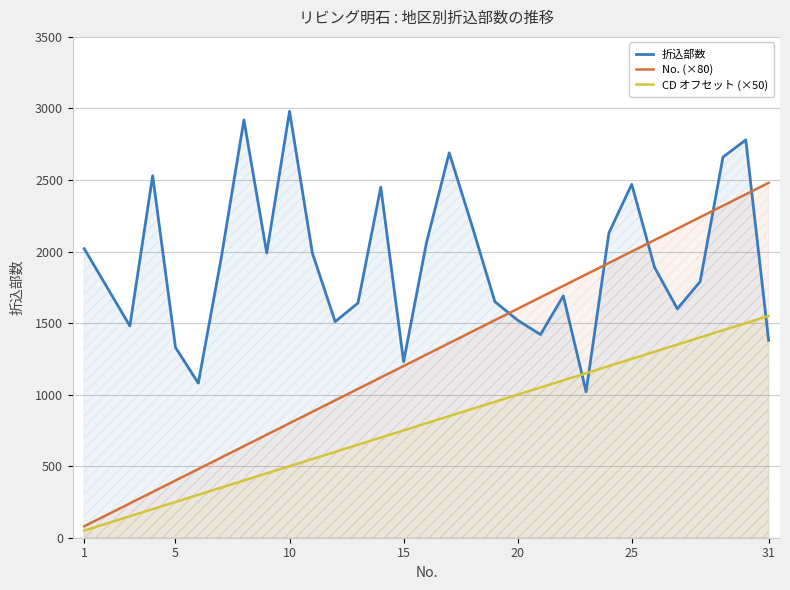

List the series in order of their peak value, highest first.

折込部数, No. (×80), CD オフセット (×50)